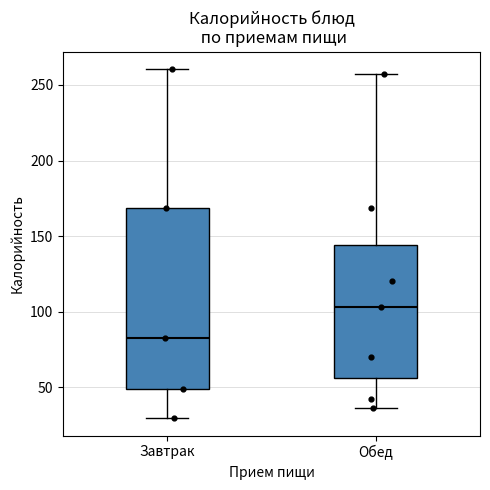

Reading left to right, transcribe this box plot: for each box, give where its median line is, the range the box spans, and where its two whiskers end, as read against the y-axis. The values are not printed on the chart, so give them approximately, as read against the axis.

Завтрак: median 85, box 50 to 170, whiskers 30 to 260
Обед: median 105, box 55 to 145, whiskers 35 to 255